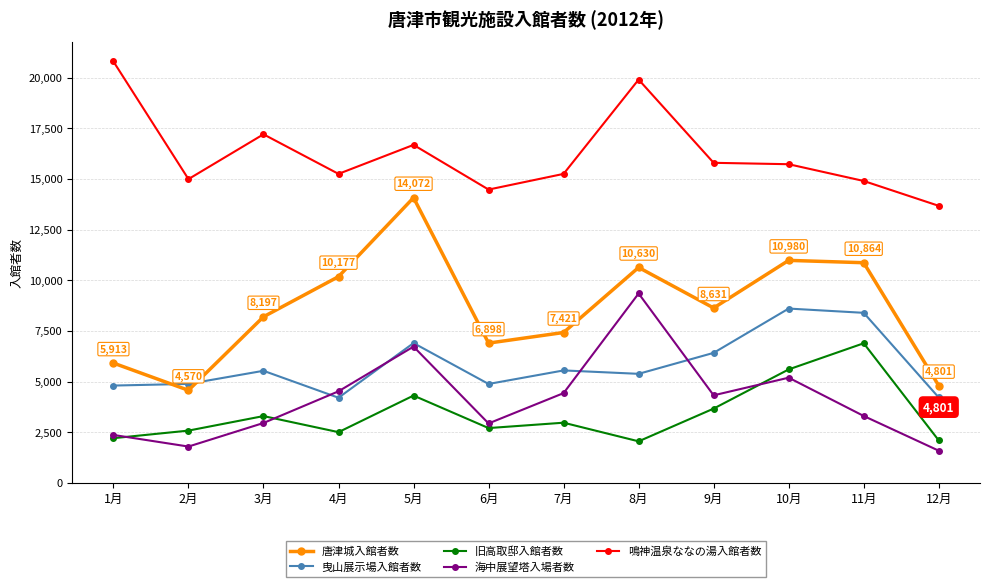

What is the maximum value shown in the chart?

20792